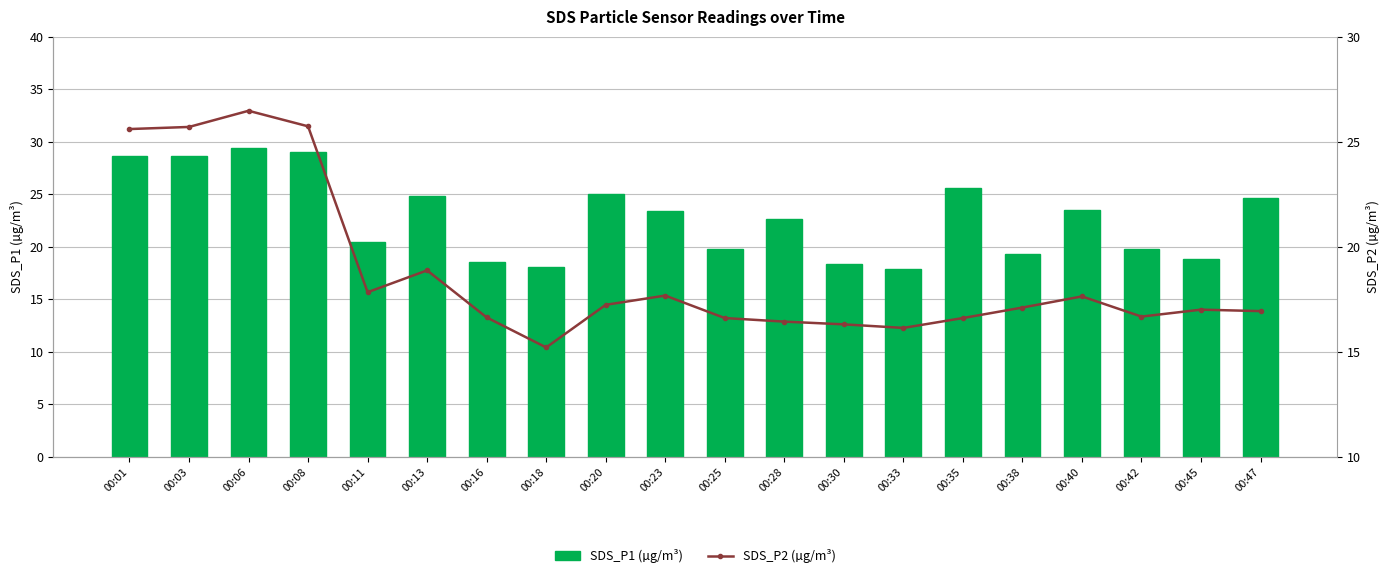

What is the value of the SDS_P2 (µg/m³) bar at the 7th from the left?

16.6